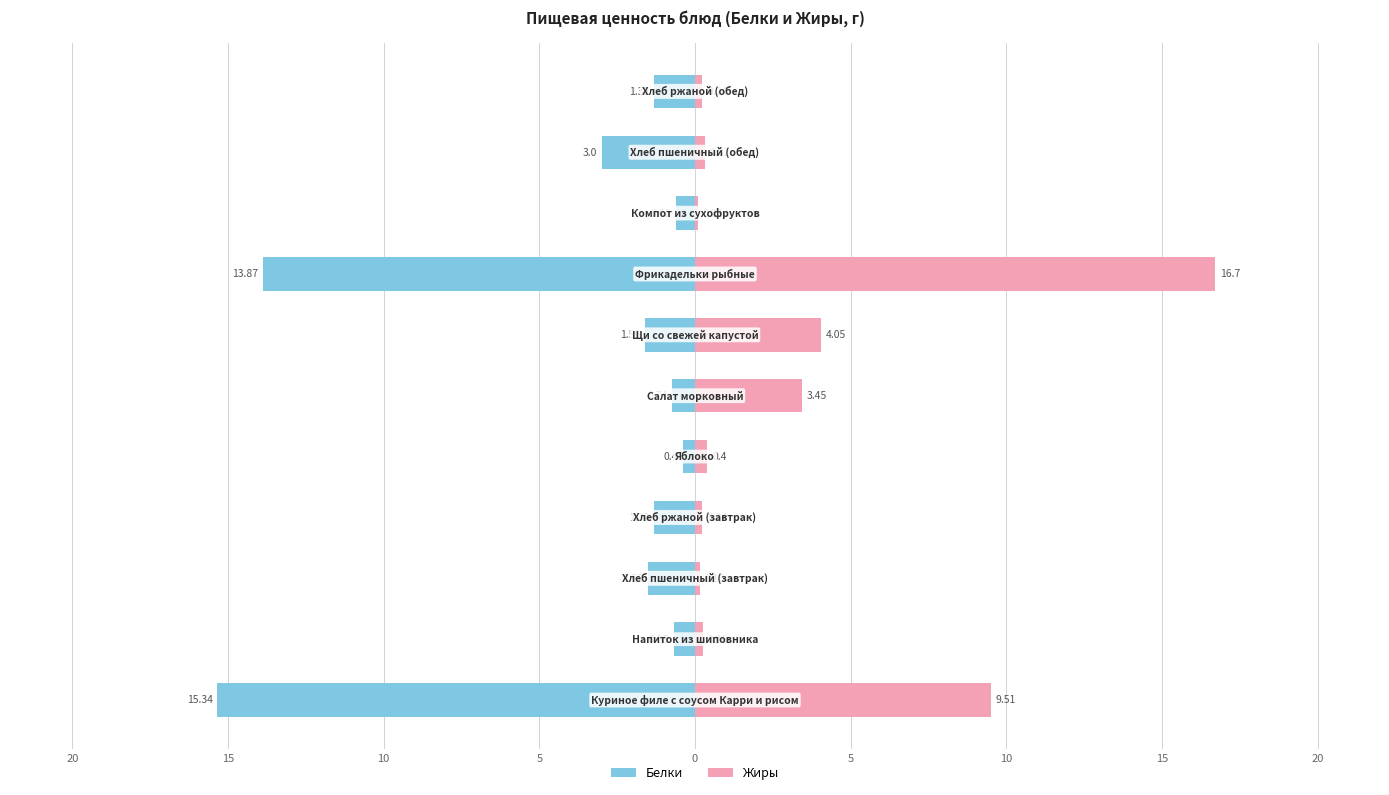

What are all the series names shown in the legend?

Белки, Жиры